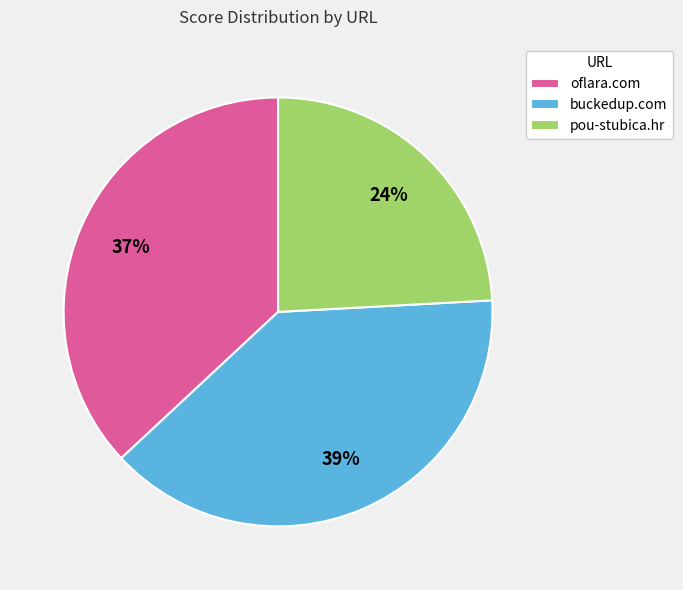

Is there any slice that represents more than half of the pie?

No